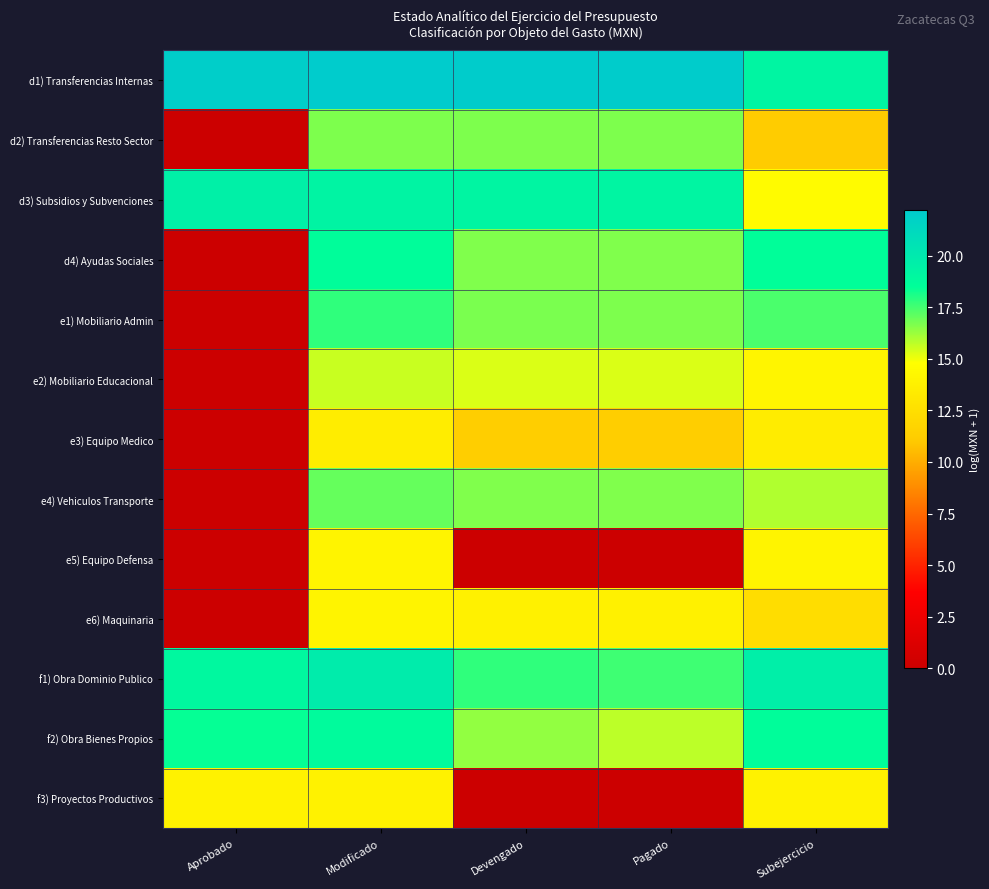

Reading left to right, transcribe all the data shown in this chart.

d1) Transferencias Internas: Aprobado=21.9	Modificado=22.2	Devengado=22.1	Pagado=22.1	Subejercicio=19.2
d2) Transferencias Resto Sector: Aprobado=0.0	Modificado=16.7	Devengado=16.7	Pagado=16.7	Subejercicio=11.1
d3) Subsidios y Subvenciones: Aprobado=19.5	Modificado=19.2	Devengado=19.2	Pagado=19.2	Subejercicio=14.5
d4) Ayudas Sociales: Aprobado=0.0	Modificado=18.6	Devengado=16.6	Pagado=16.6	Subejercicio=18.5
e1) Mobiliario Admin: Aprobado=0.0	Modificado=17.8	Devengado=16.7	Pagado=16.7	Subejercicio=17.4
e2) Mobiliario Educacional: Aprobado=0.0	Modificado=15.6	Devengado=15.3	Pagado=15.3	Subejercicio=14.1
e3) Equipo Medico: Aprobado=0.0	Modificado=13.5	Devengado=11.2	Pagado=11.2	Subejercicio=13.4
e4) Vehiculos Transporte: Aprobado=0.0	Modificado=17.0	Devengado=16.6	Pagado=16.6	Subejercicio=15.9
e5) Equipo Defensa: Aprobado=0.0	Modificado=14.0	Devengado=0.0	Pagado=0.0	Subejercicio=14.0
e6) Maquinaria: Aprobado=0.0	Modificado=14.0	Devengado=13.8	Pagado=13.8	Subejercicio=12.4
f1) Obra Dominio Publico: Aprobado=18.9	Modificado=19.8	Devengado=17.8	Pagado=17.6	Subejercicio=19.6
f2) Obra Bienes Propios: Aprobado=18.4	Modificado=18.7	Devengado=16.3	Pagado=15.8	Subejercicio=18.6
f3) Proyectos Productivos: Aprobado=13.9	Modificado=13.9	Devengado=0.0	Pagado=0.0	Subejercicio=13.9